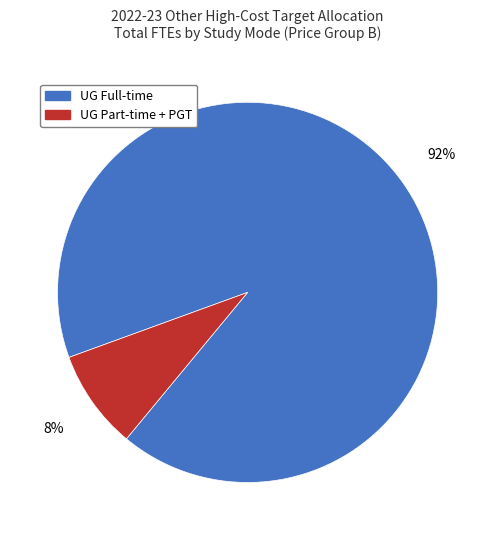

Which category has the biggest portion of the pie?

UG Full-time